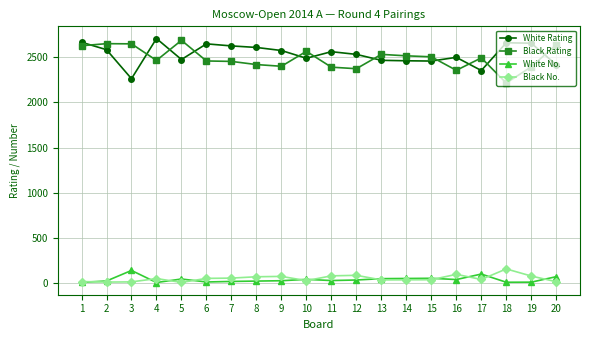

True or false: Black Rating has a value of 872 at 10.

False